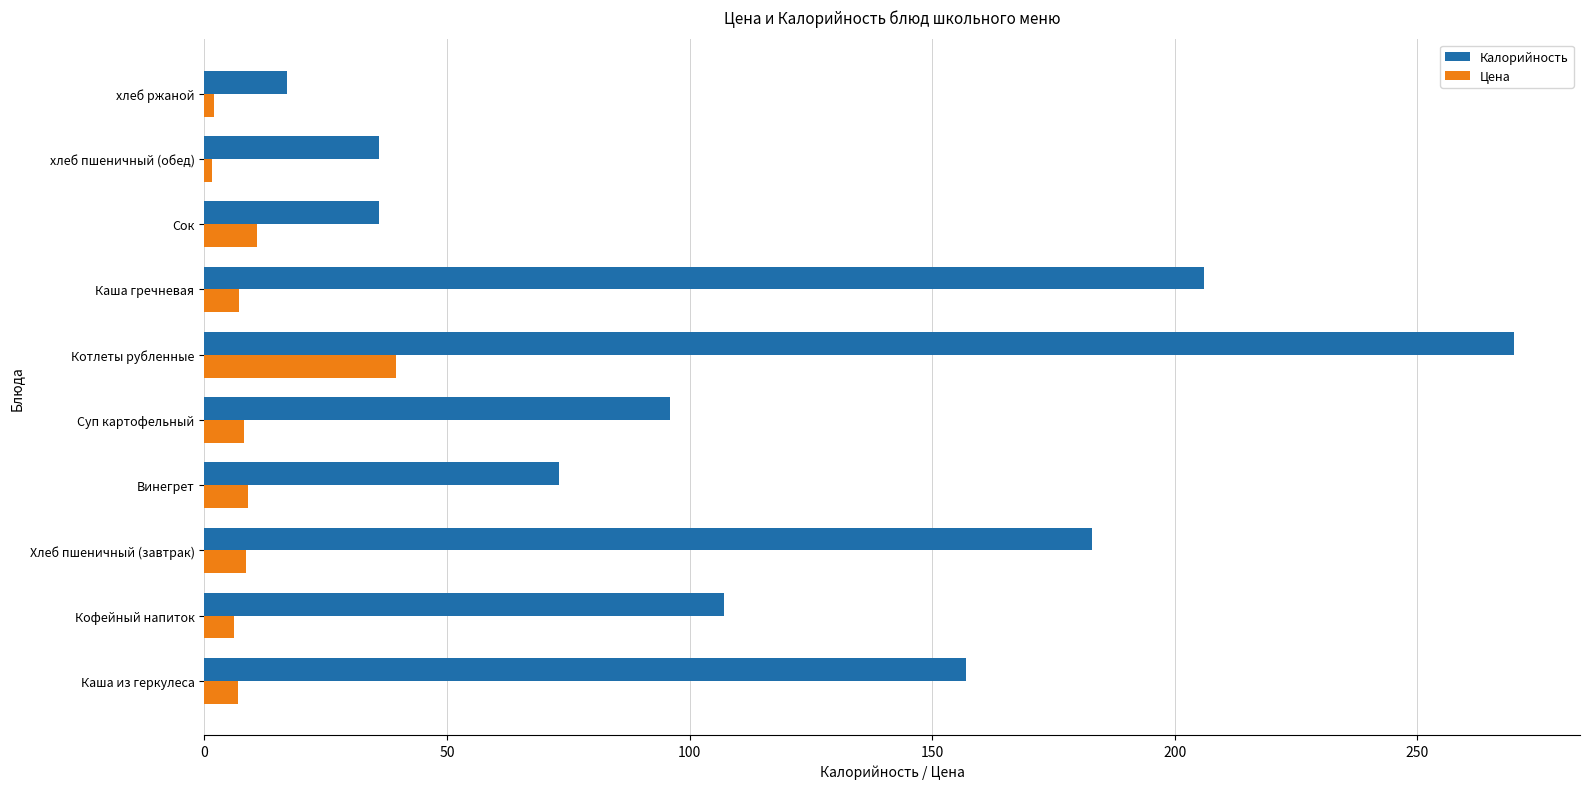

What is the average value of the Калорийность series?

118.1